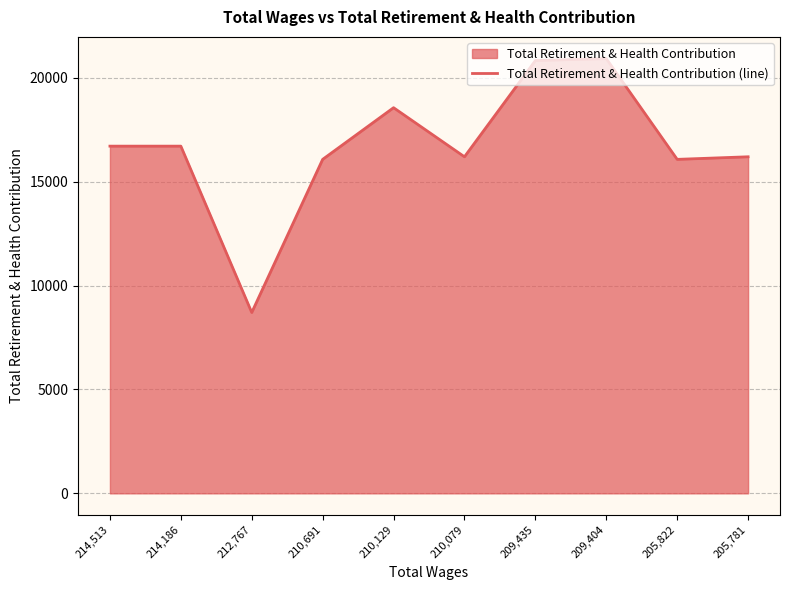

Count the number of values greater than 16706.

3